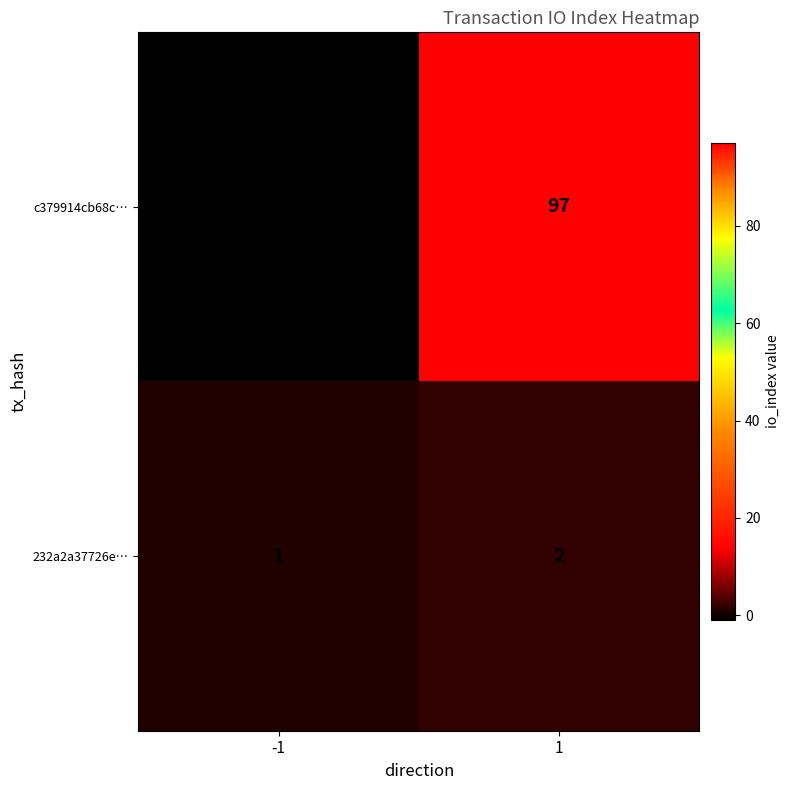

Which series has the widest spread of values?

c379914cb68c…